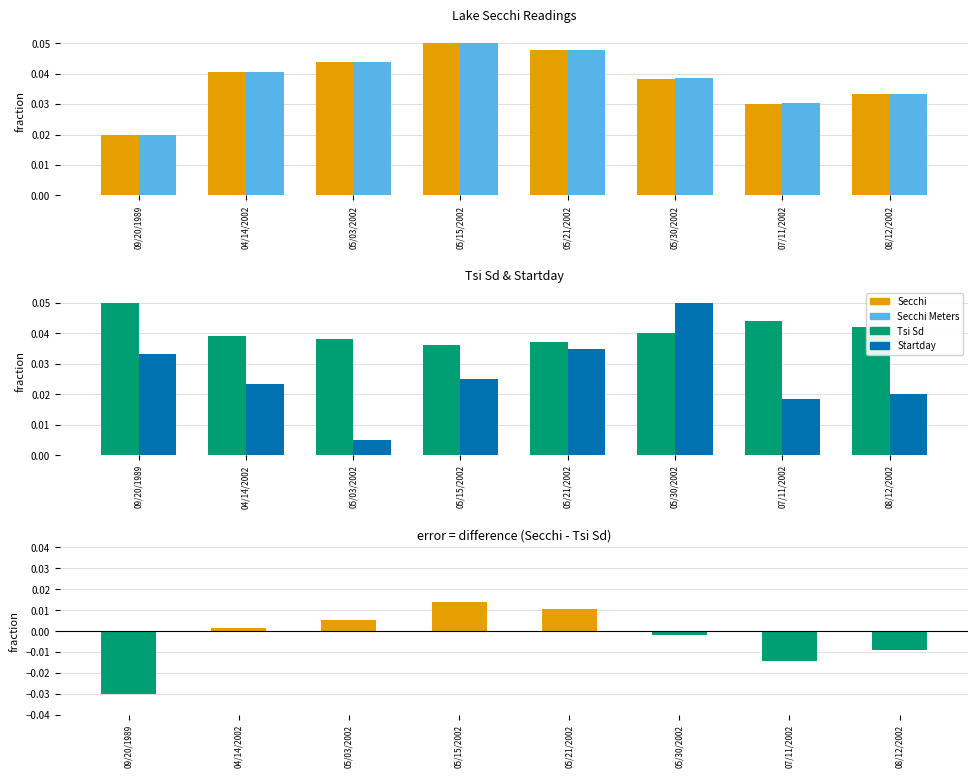

Where is Secchi Meters nearest to the value 0?

09/20/1989